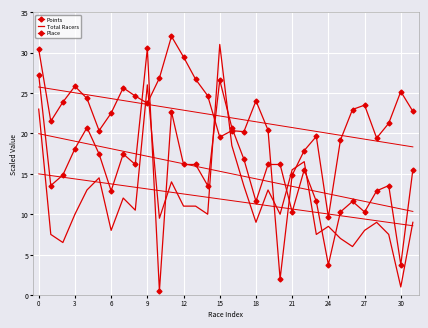

True or false: Points and Place intersect in this chart.

True